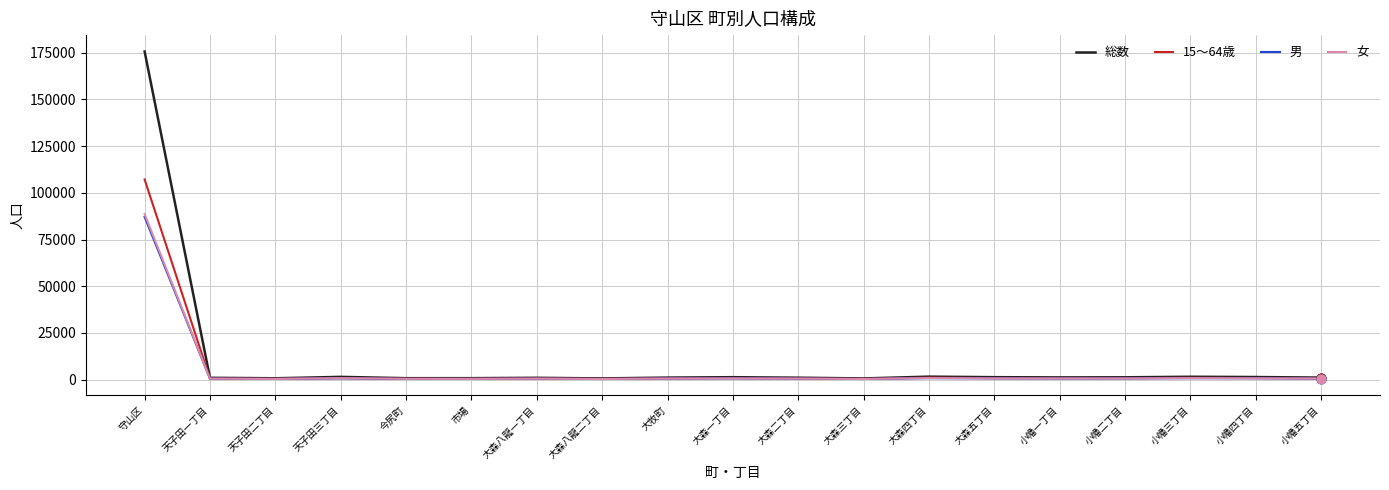

Which series has the widest spread of values?

総数